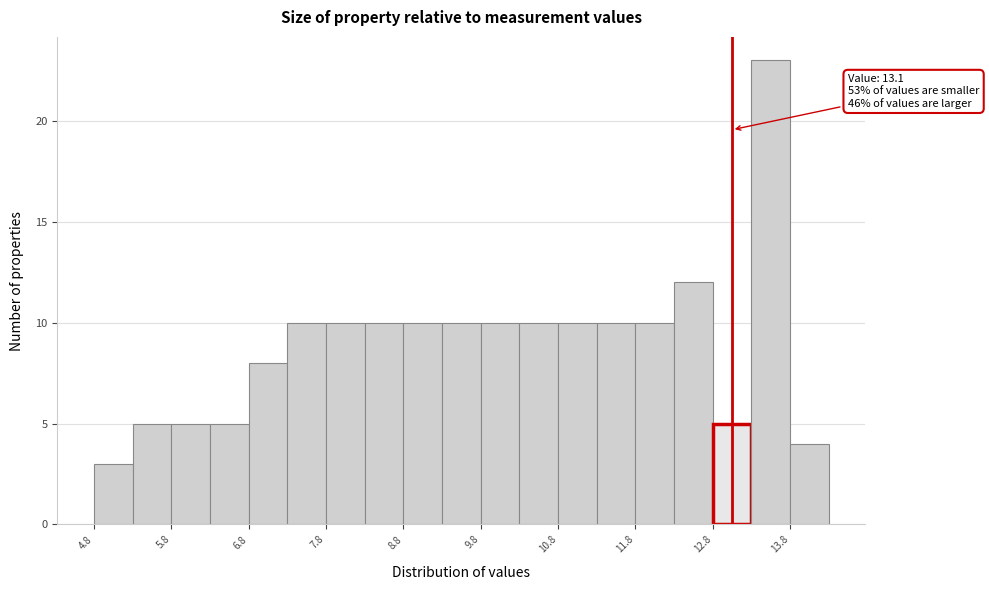

Over which range of the x-axis is the bar tallest?

13.35 to 13.85